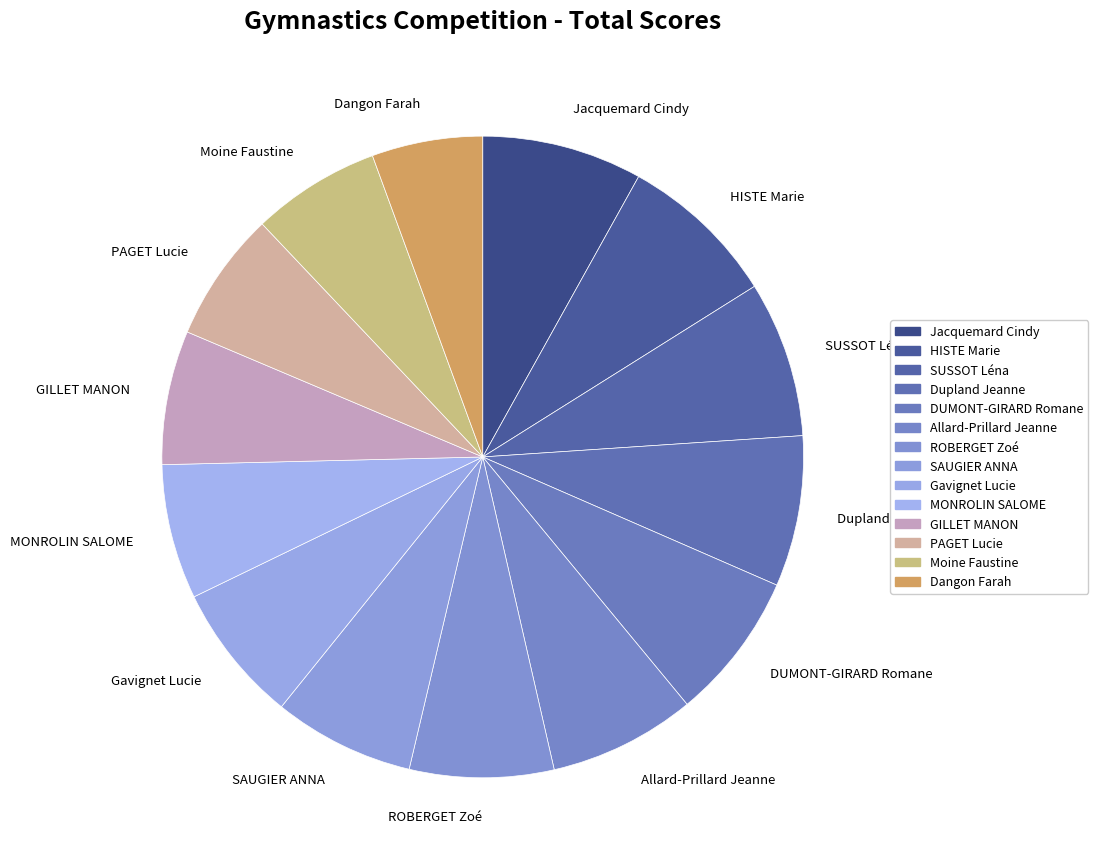

The MONROLIN SALOME slice represents 7% of the pie. True or false?

True